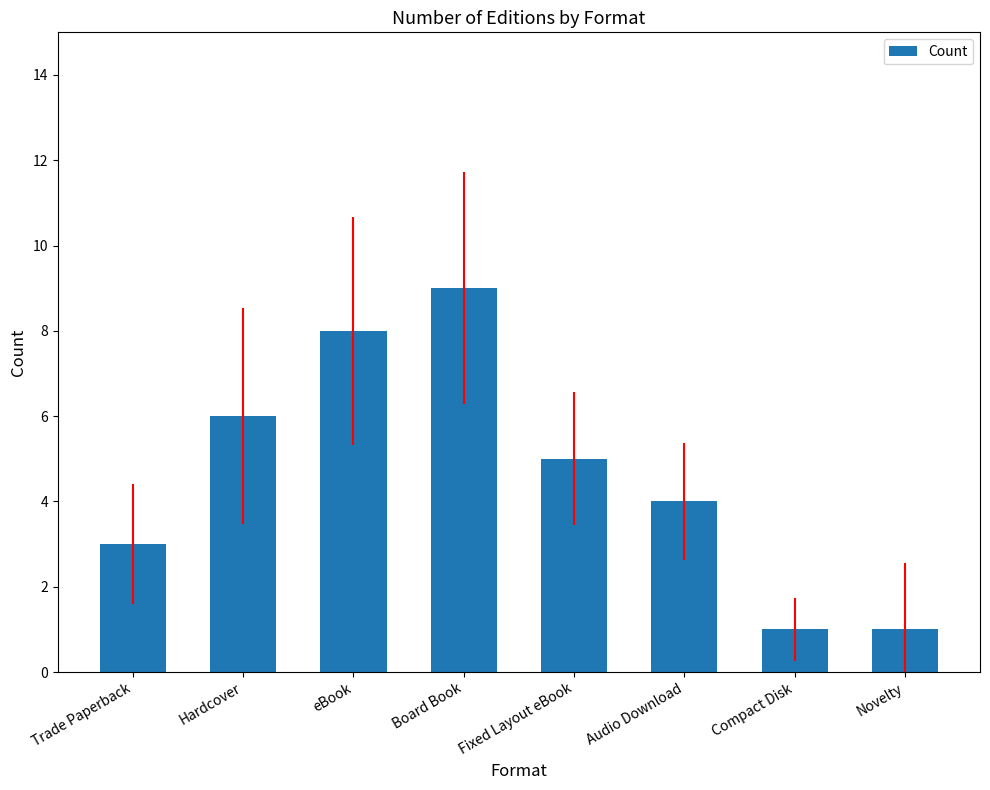

What is the change in value from Hardcover to eBook?

+2